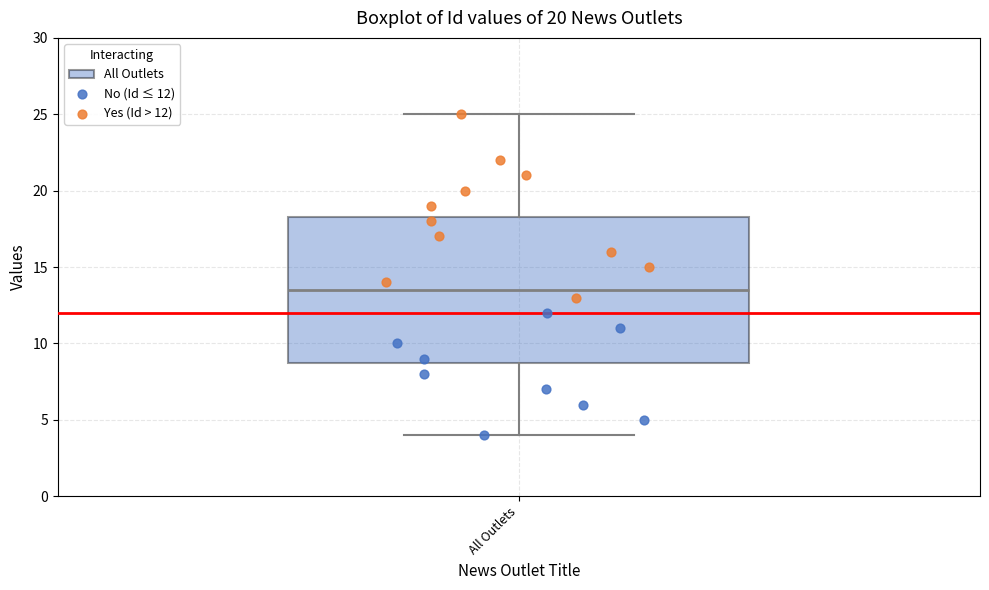

Read this box plot against the y-axis: the position of the median line, the range covered by the box, and the ends of both whiskers. The values are not printed on the chart, so give them approximately, as read against the axis.

median 13.5, box 9.0 to 18.5, whiskers 4.0 to 25.0